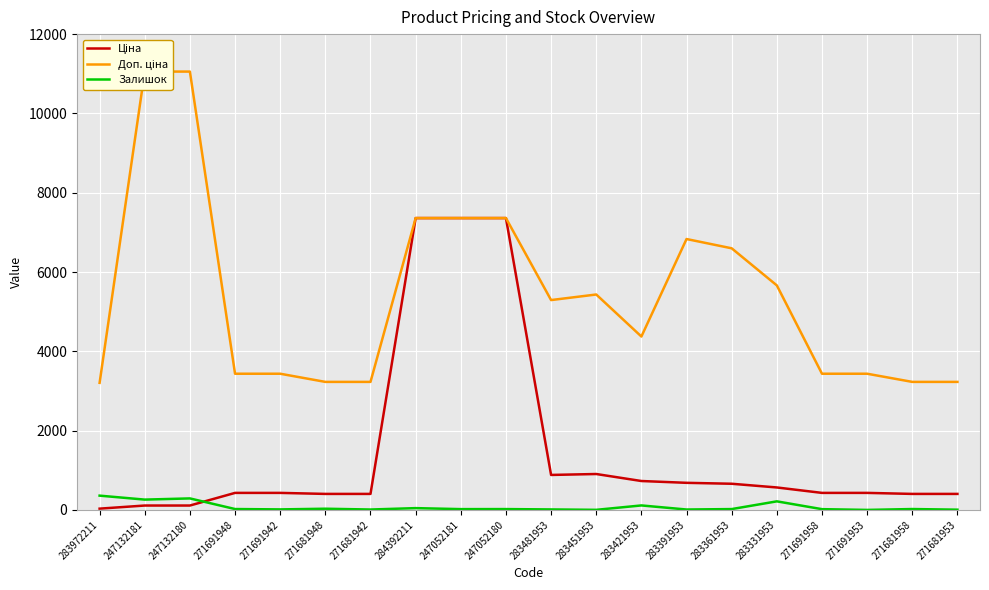

What is the maximum value shown in the chart?

11055.0